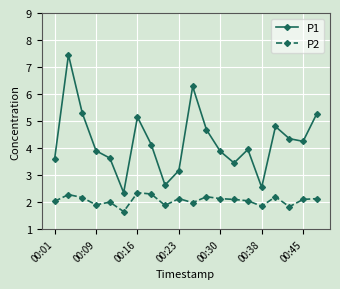

Which series has the largest total across all categories?

P1